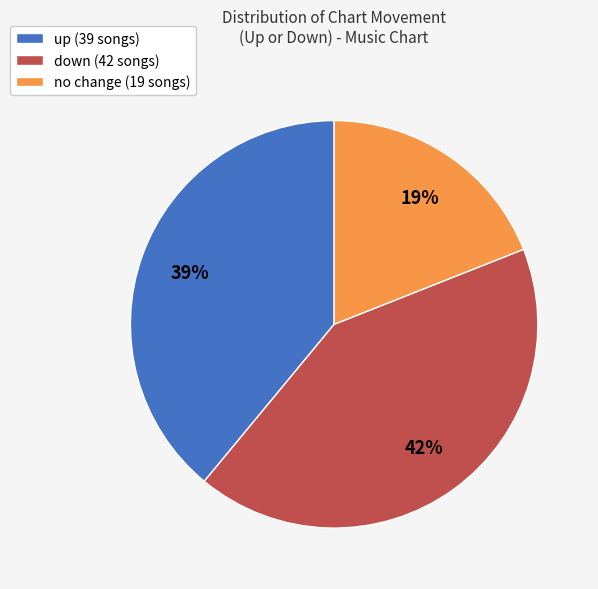

To the nearest percent, what is the average slice percentage?

33%